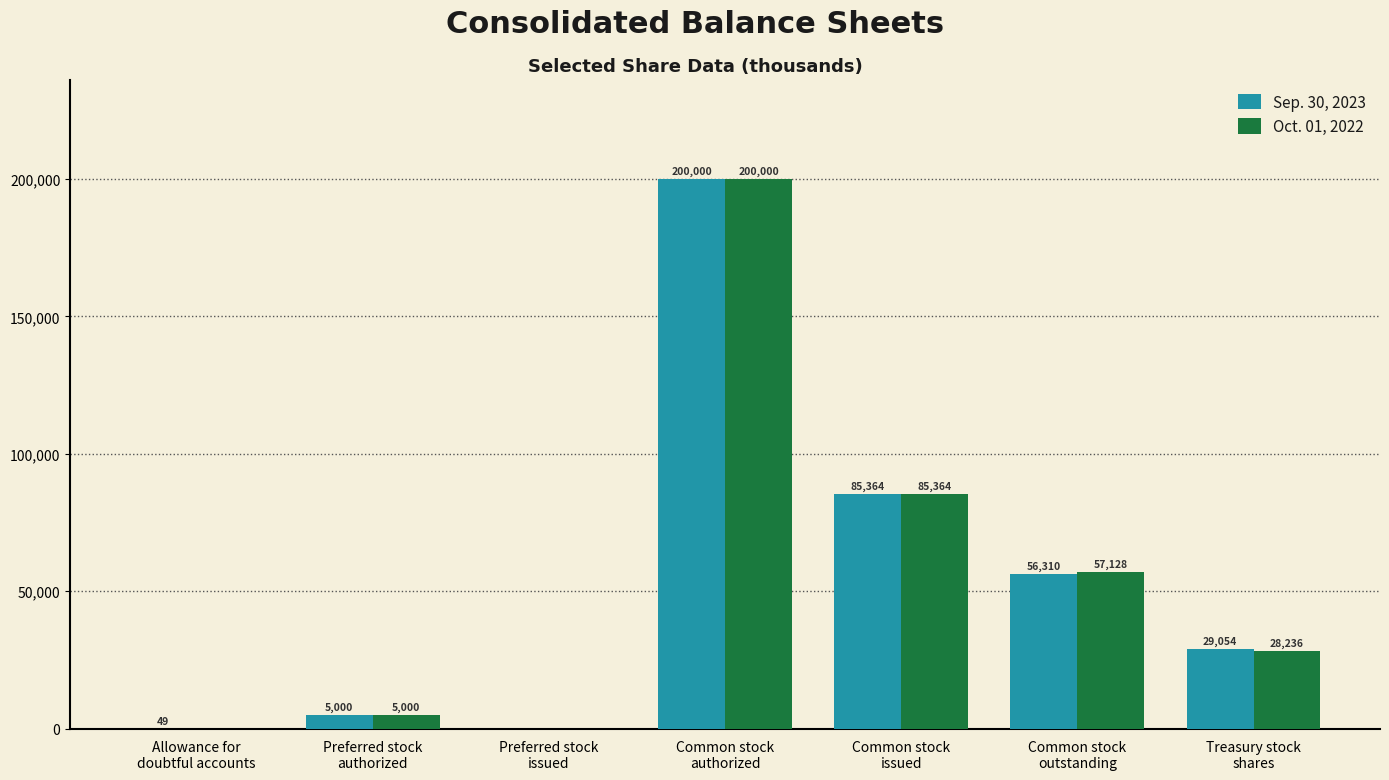

At which label does Sep. 30, 2023 first exceed 29054?

Common stock
authorized